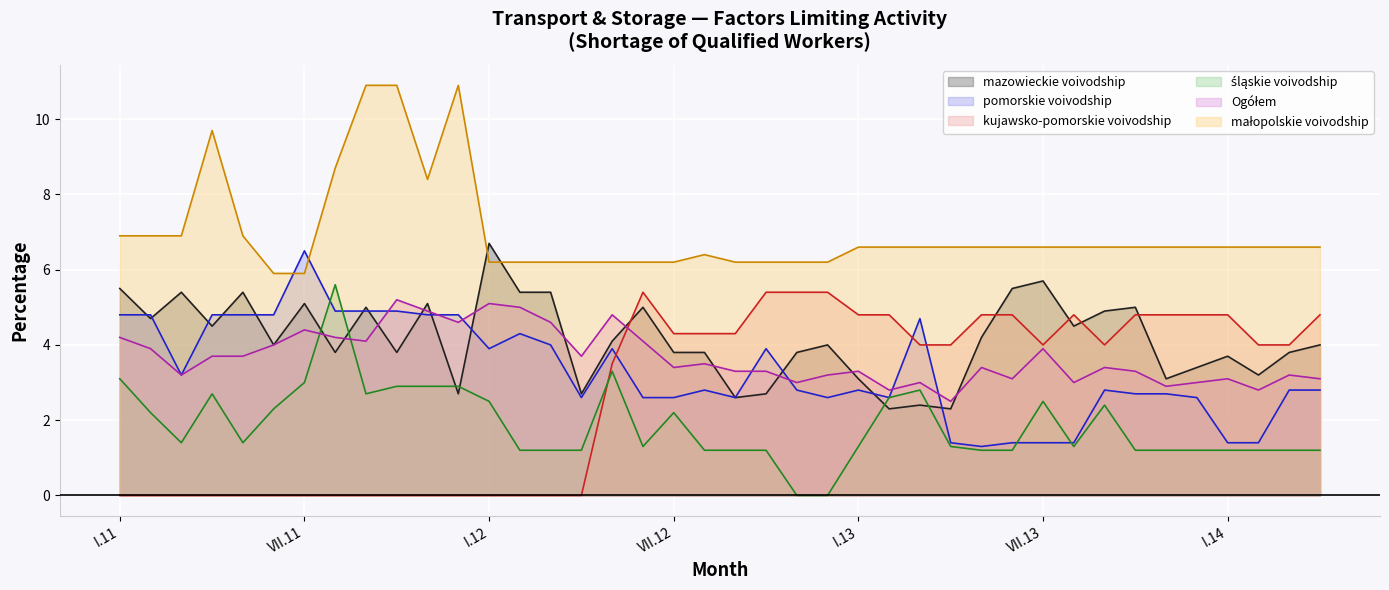

True or false: Ogółem has a value of 1.1 at VI.13.

False